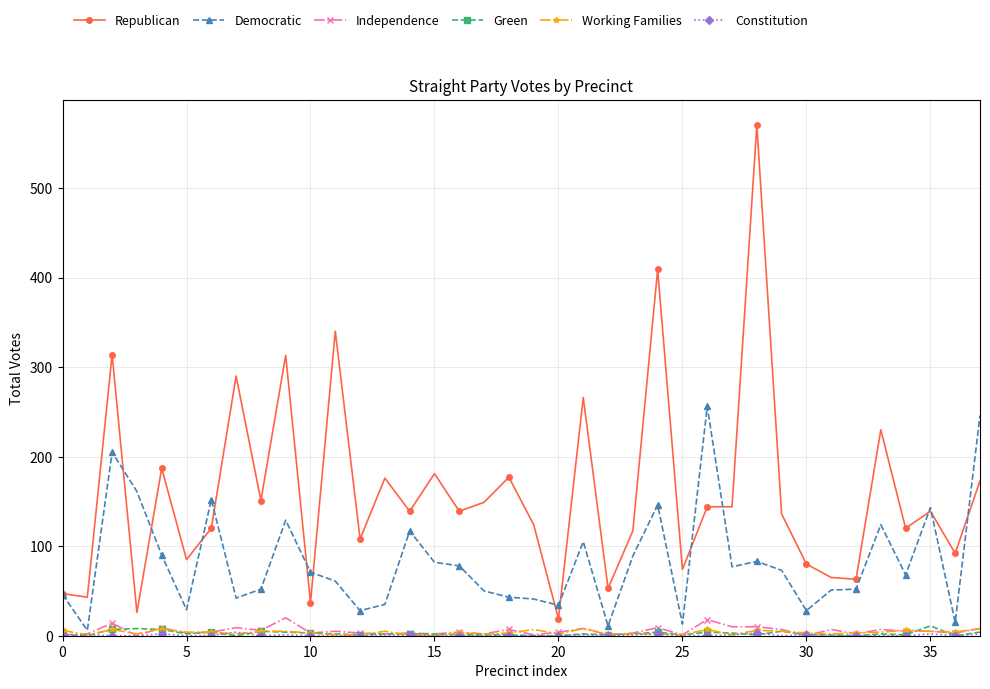

What is the maximum value shown in the chart?

570